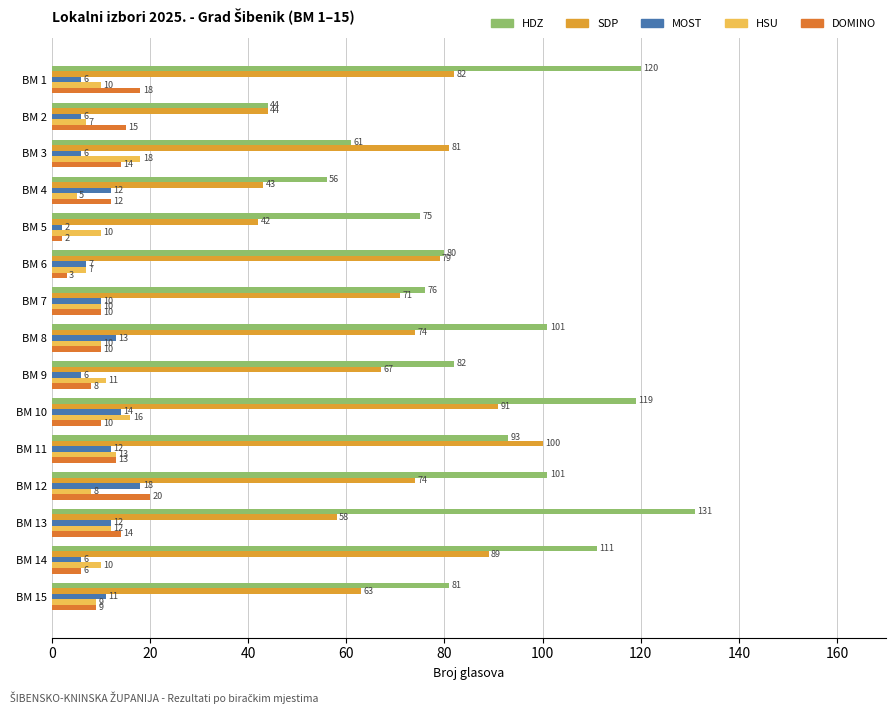

Between BM 6 and BM 12, which series saw the biggest shift?

HDZ